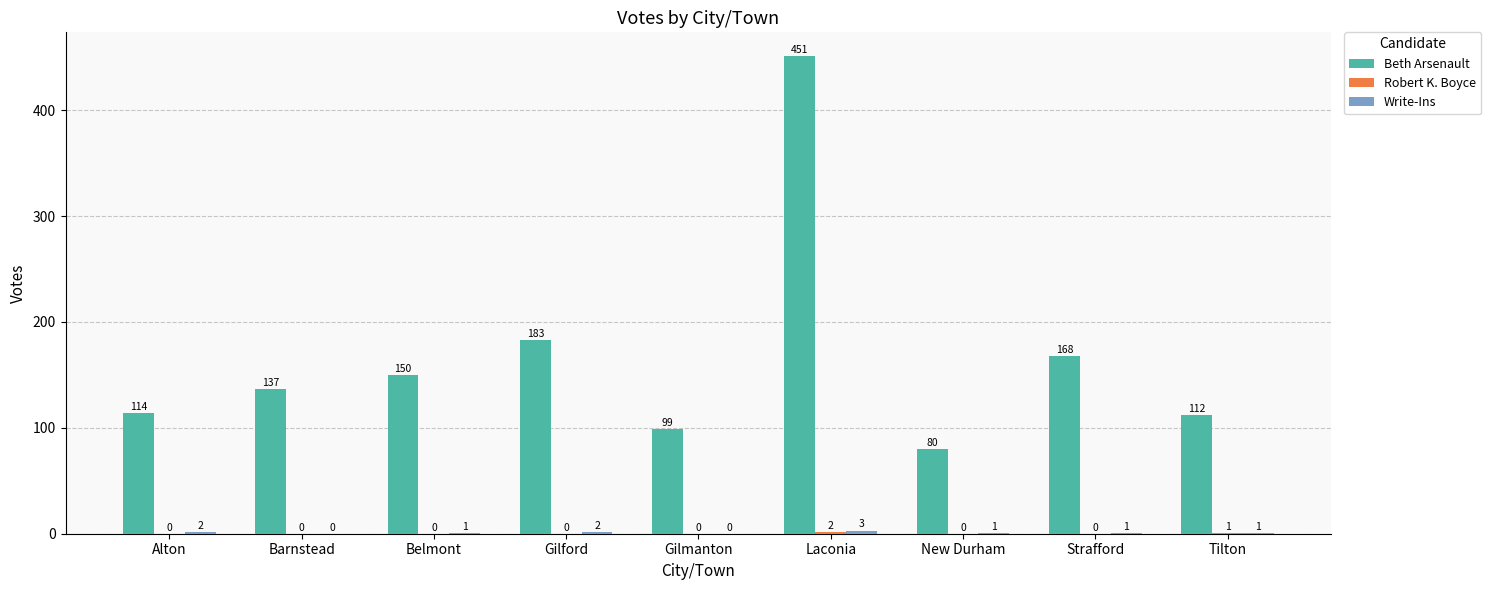

Where is Beth Arsenault nearest to the value 265?

Gilford